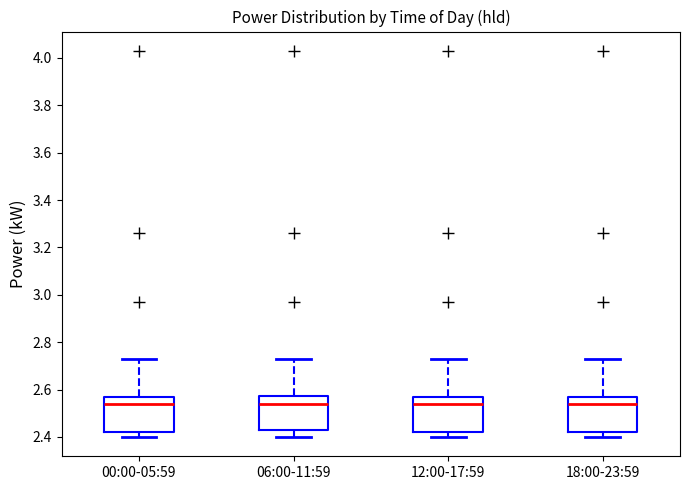

Where is the upper edge of the box for 18:00-23:59 on the y-axis? The values are not printed on the chart, so give them approximately, as read against the axis.

2.58